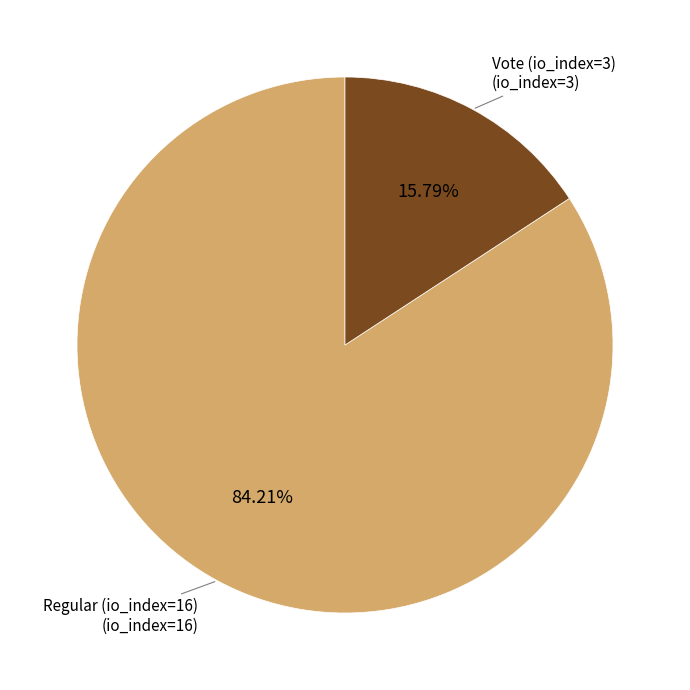

Does any single category account for the majority?

Yes